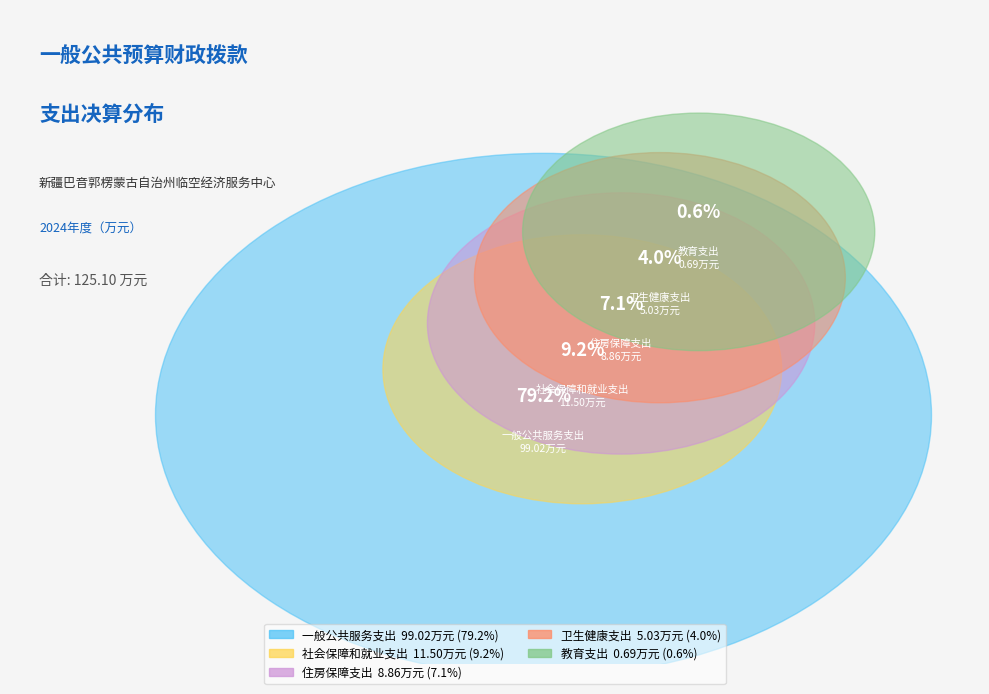

Rank the categories by value from lowest to highest.

教育支出, 卫生健康支出, 住房保障支出, 社会保障和就业支出, 一般公共服务支出